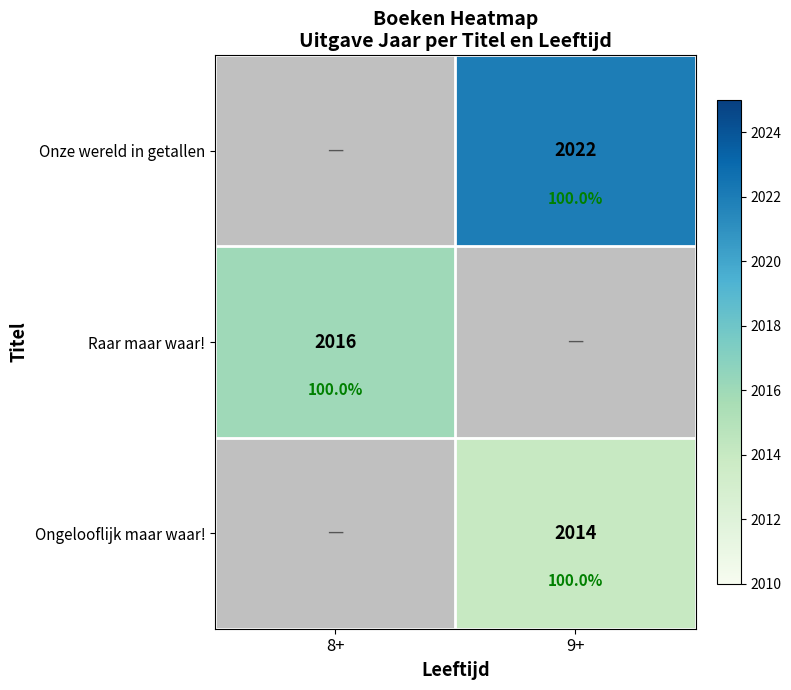

What is the sum of the Onze wereld in getallen values at 8+ and 9+?

2022